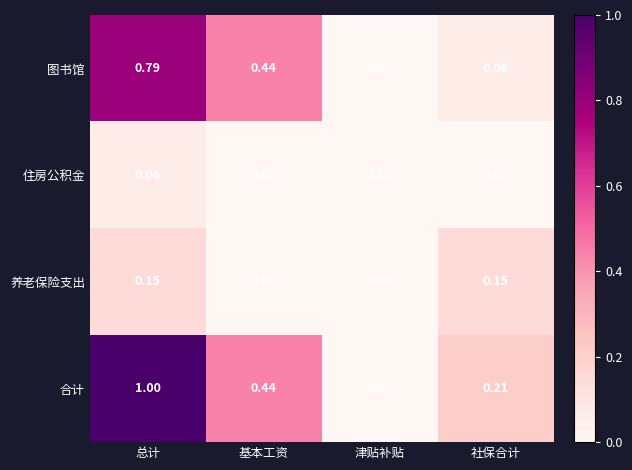

Rank the series at 总计 from lowest to highest value.

住房公积金, 养老保险支出, 图书馆, 合计